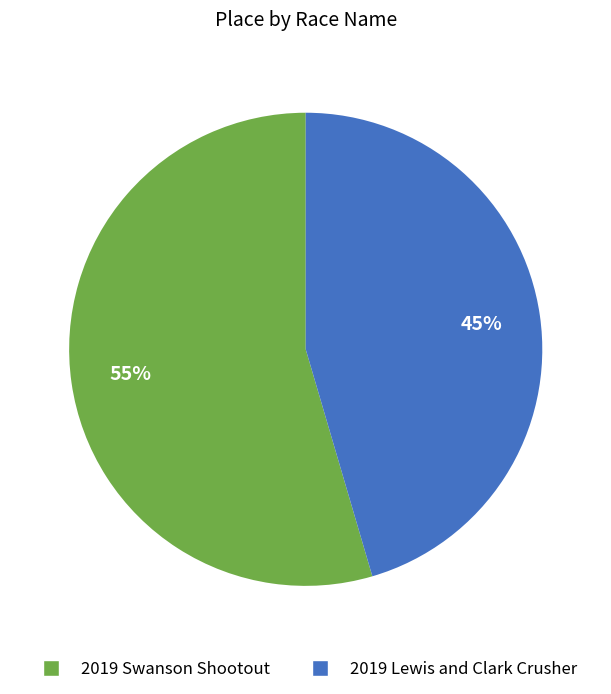

To the nearest percent, what is the average slice percentage?

50%